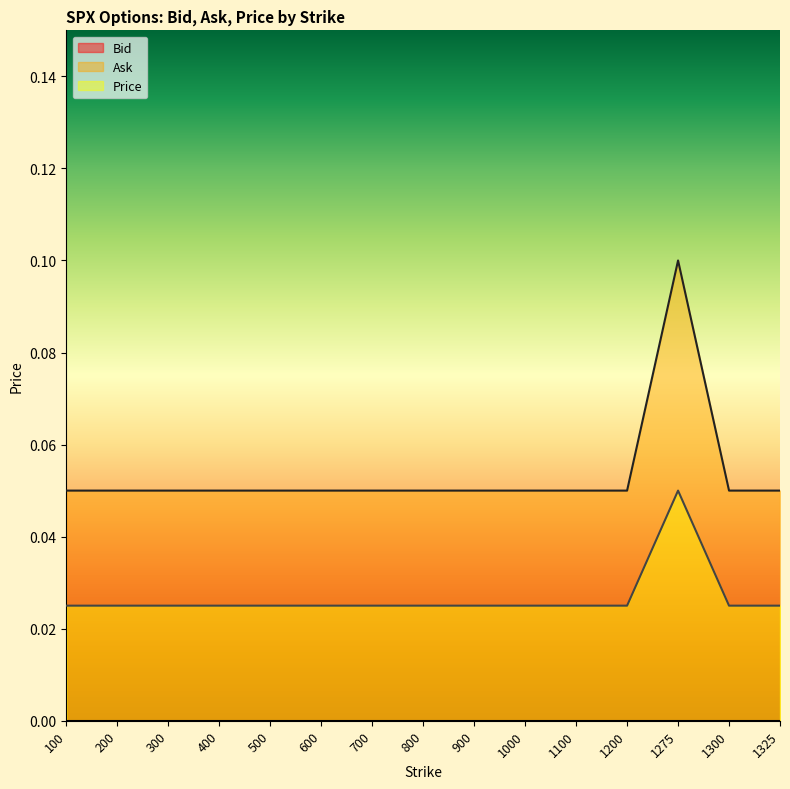

Rank the series at 1300 from lowest to highest value.

Price, Ask